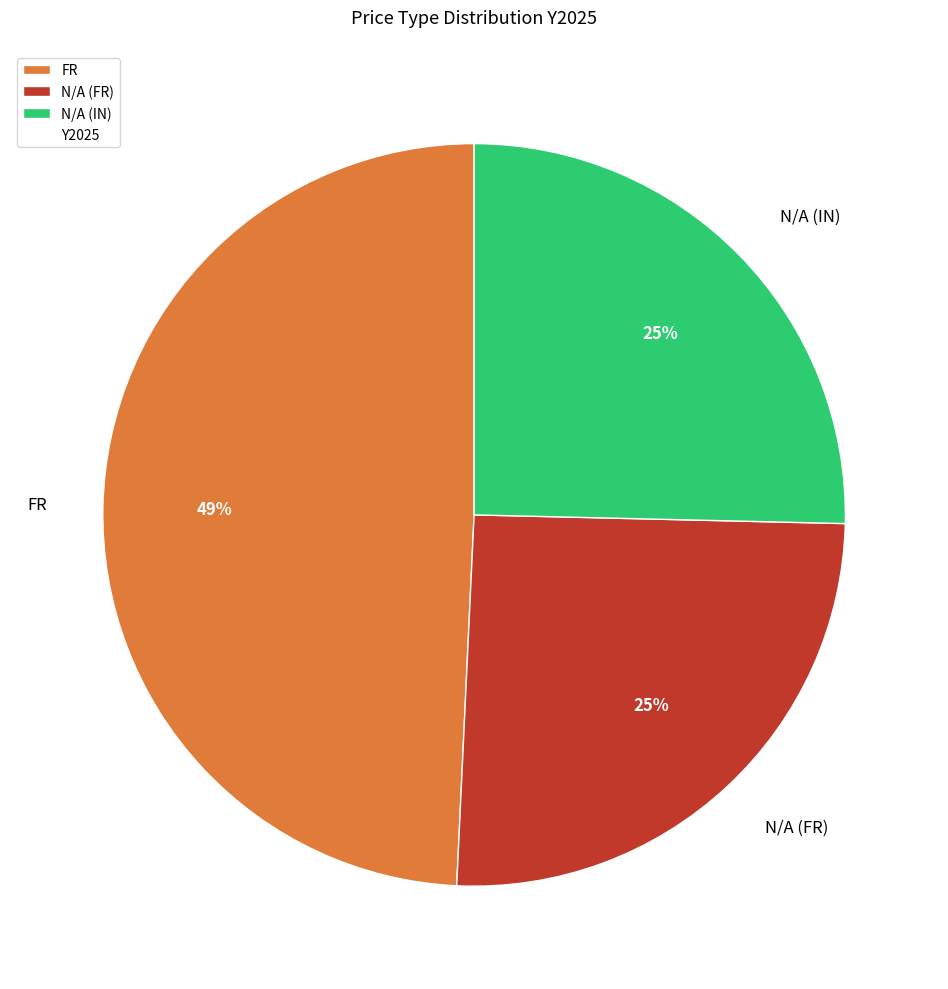

Is there any slice that represents more than half of the pie?

No